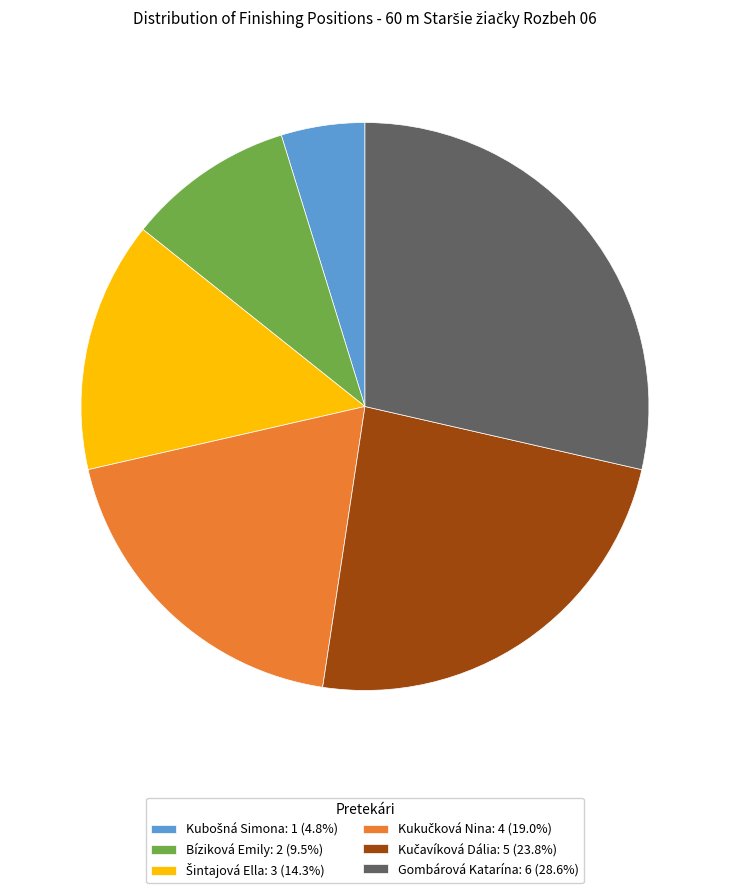

Is there any slice that represents more than half of the pie?

No